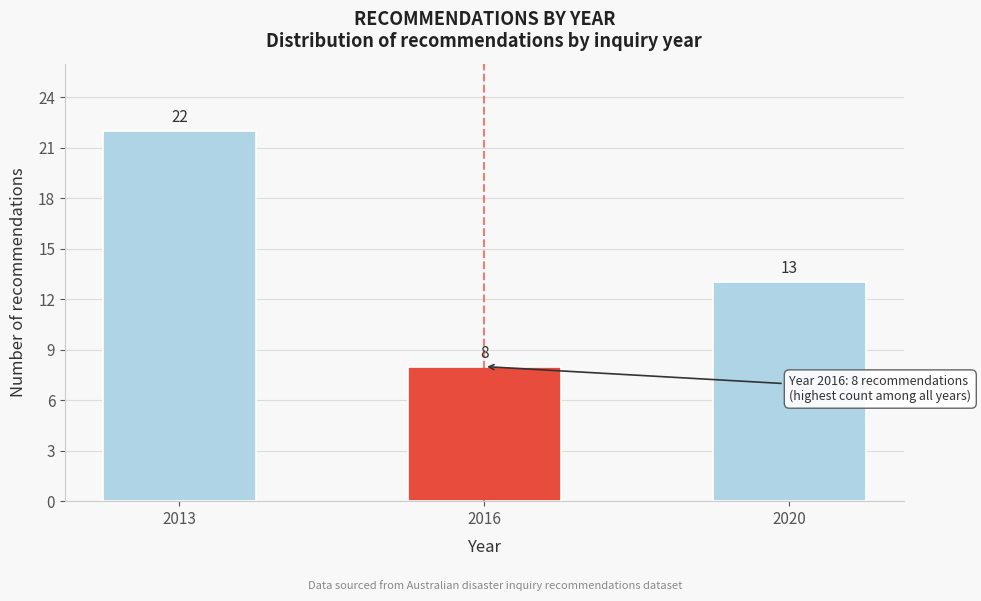

Reading right to left, extract all data points from this chart.

13	8	22